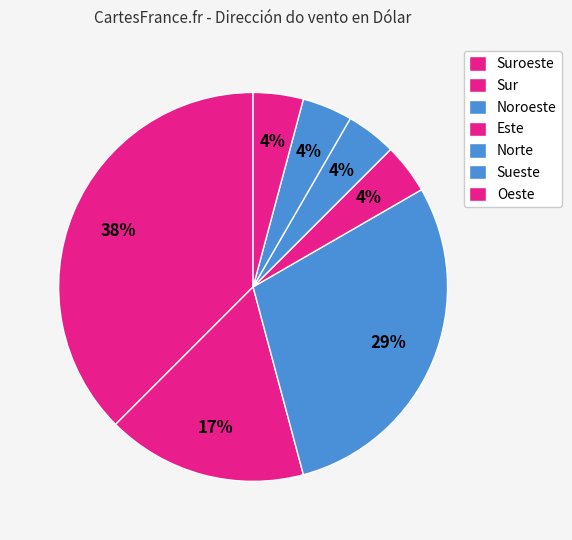

How many slices are in this pie chart?

7